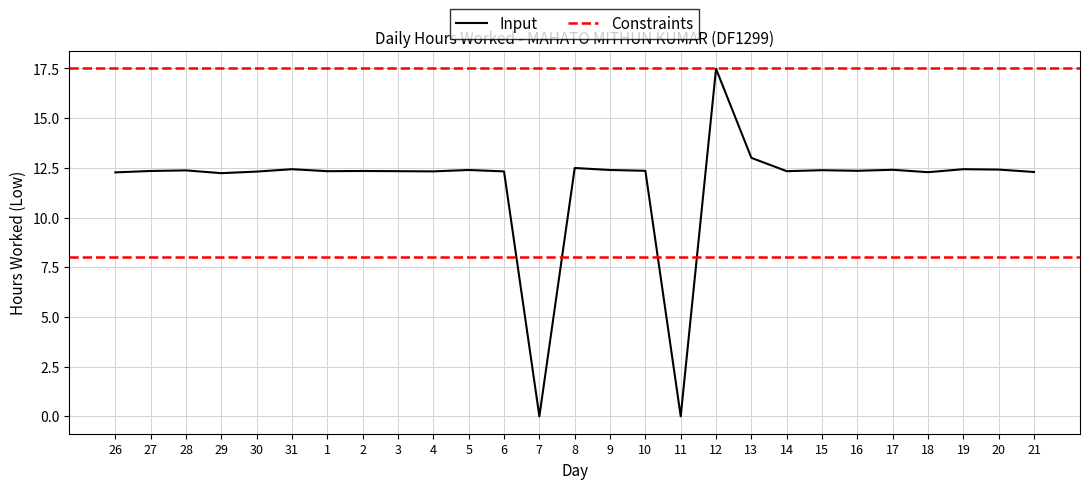

Is it true that the value at 7 is 0.0?

True